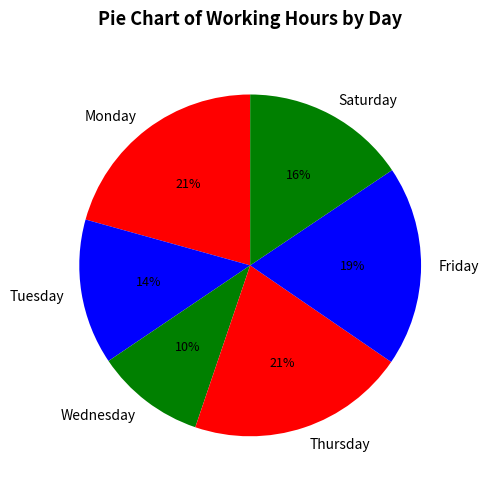

Is the sum of Monday and Tuesday greater than half?

No